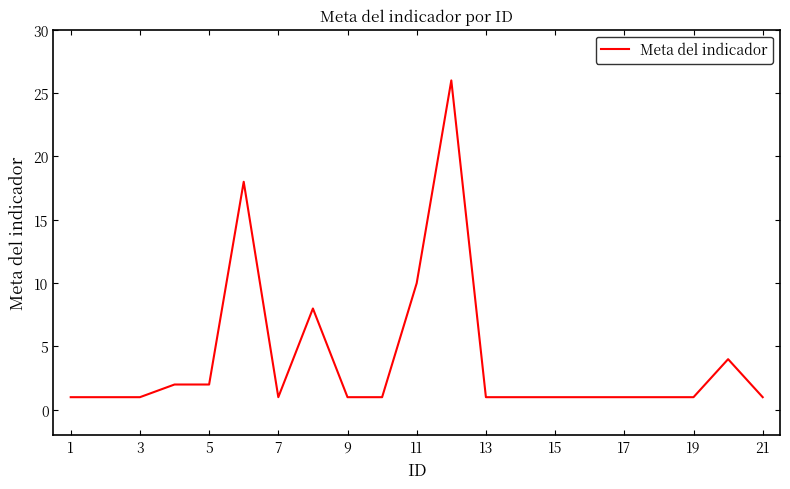

What is the difference between the maximum and minimum values?

25